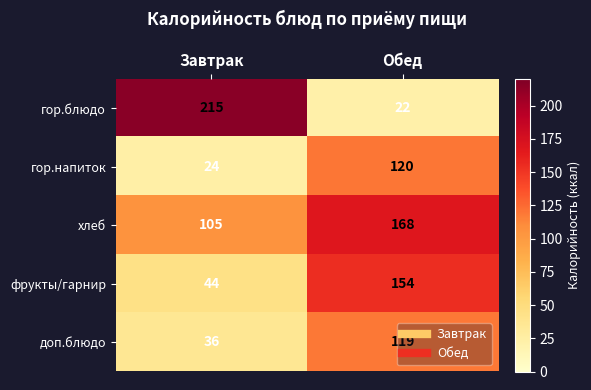

How many data points does each series have?

2